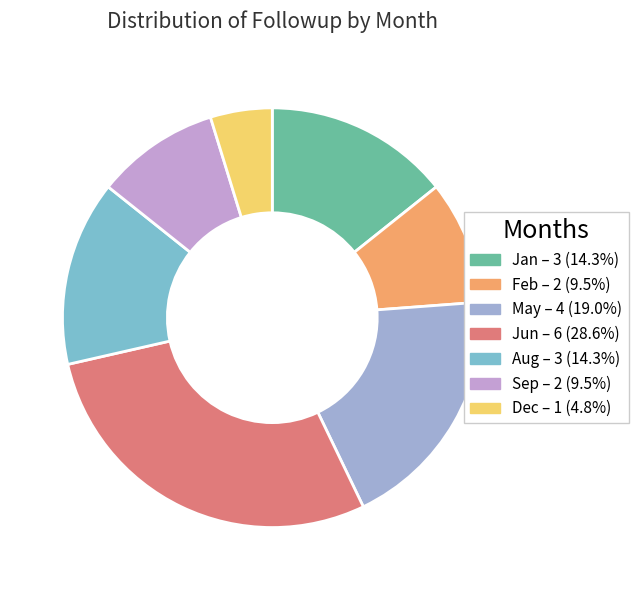

Rank the categories by value from lowest to highest.

Dec, Feb, Sep, Jan, Aug, May, Jun